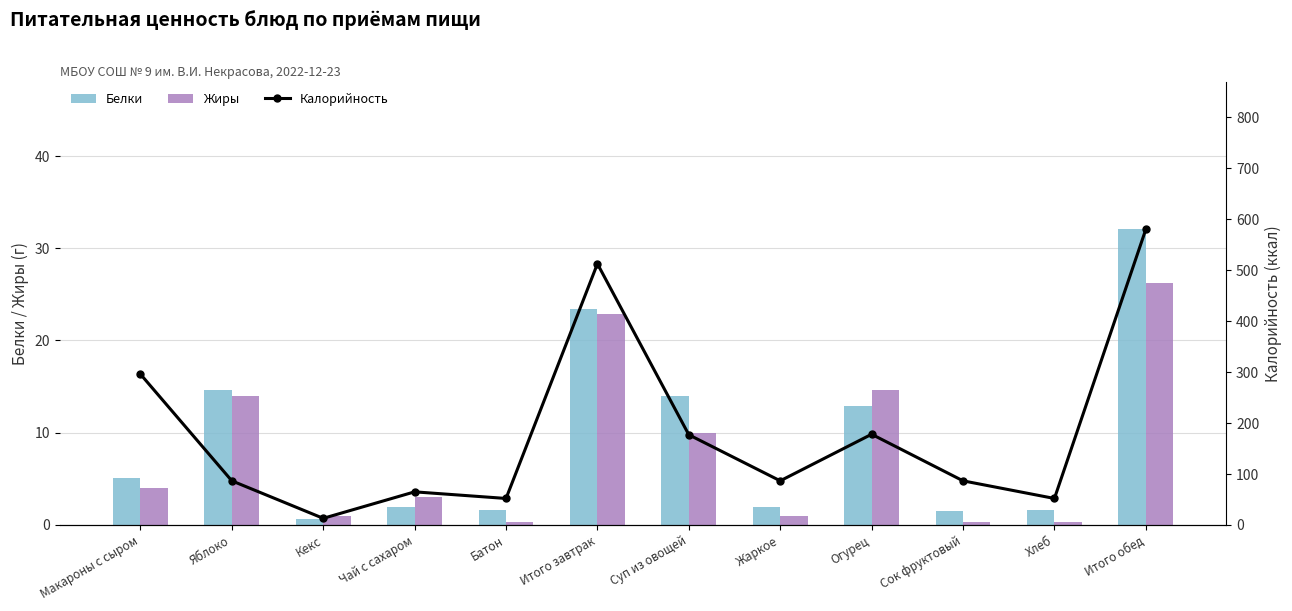

At which label does Калорийность first exceed 86?

Макароны с сыром